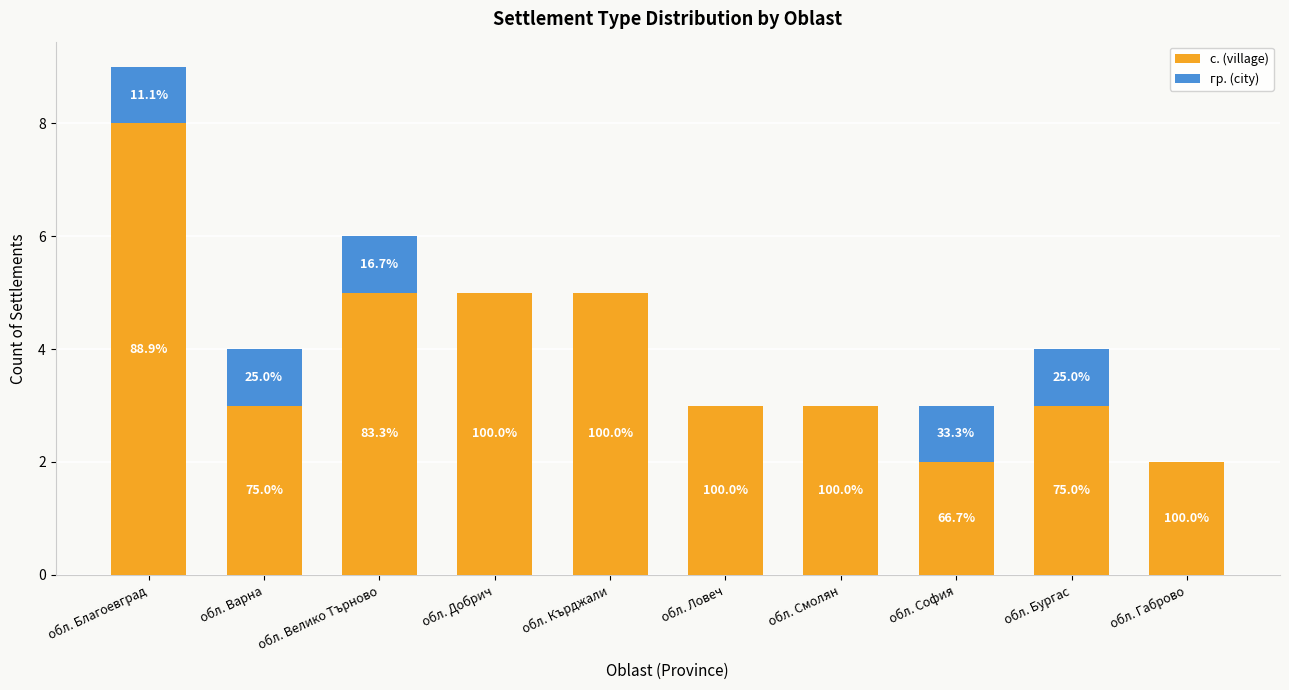

What is the maximum value for с. (village)?

8